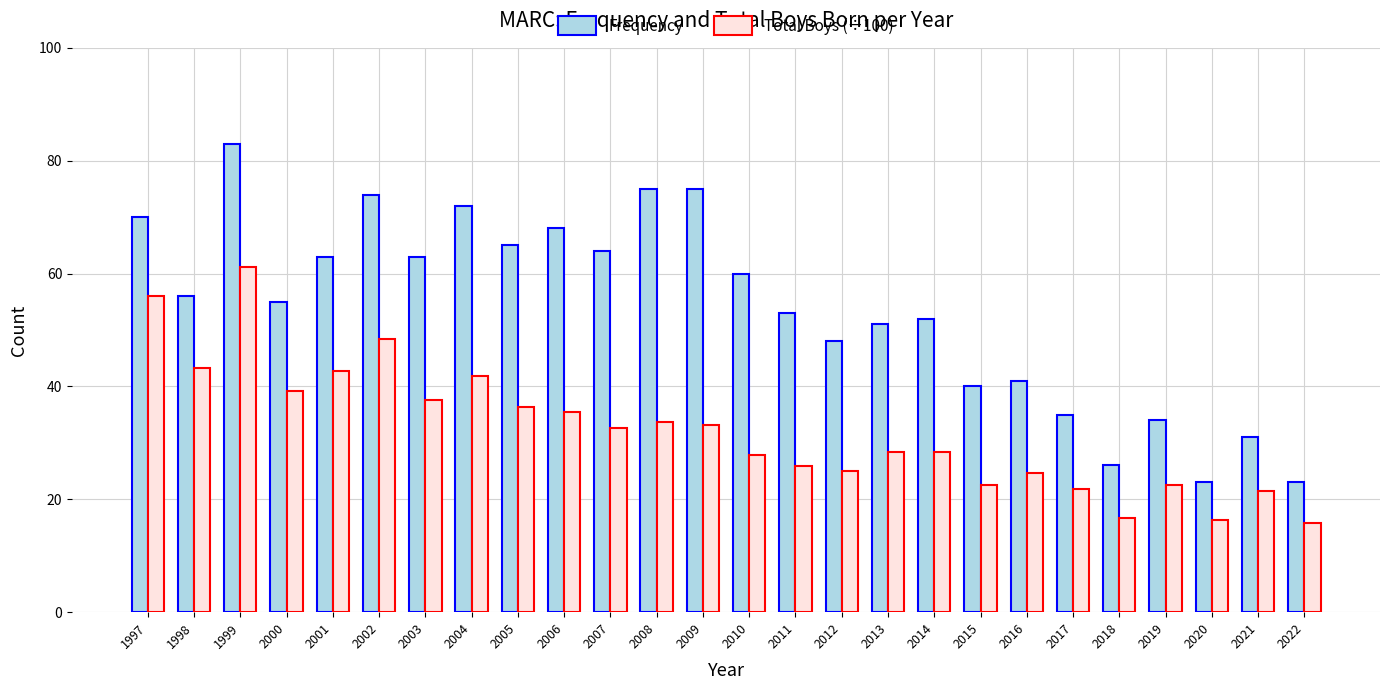

Between 2007 and 2008, which series saw the biggest shift?

Frequency